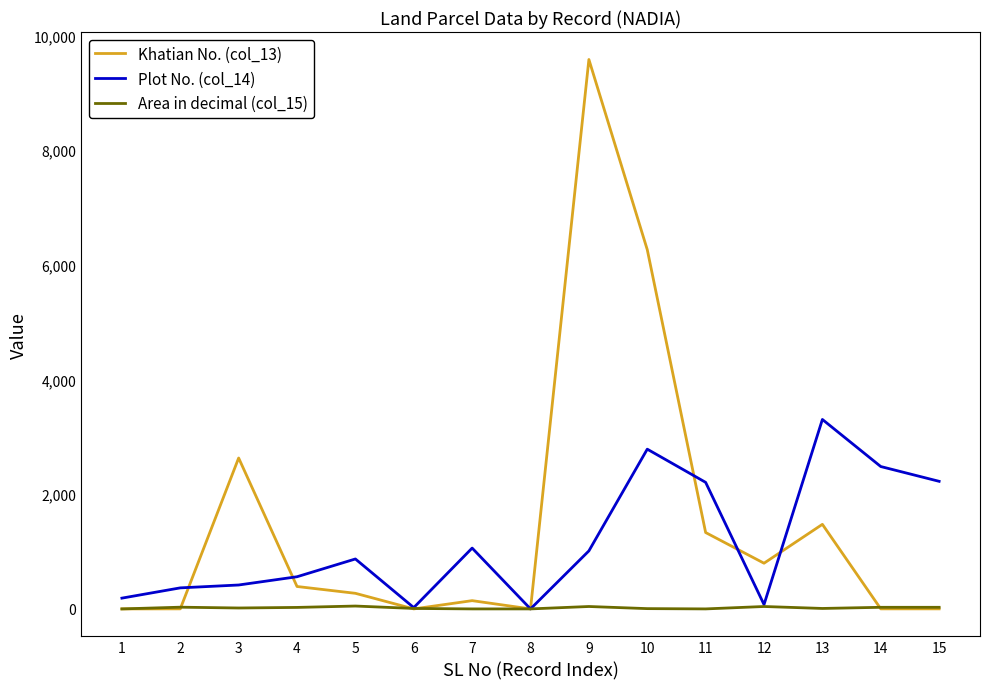

After their last crossing, which series has the higher values: Khatian No. (col_13) or Plot No. (col_14)?

Plot No. (col_14)